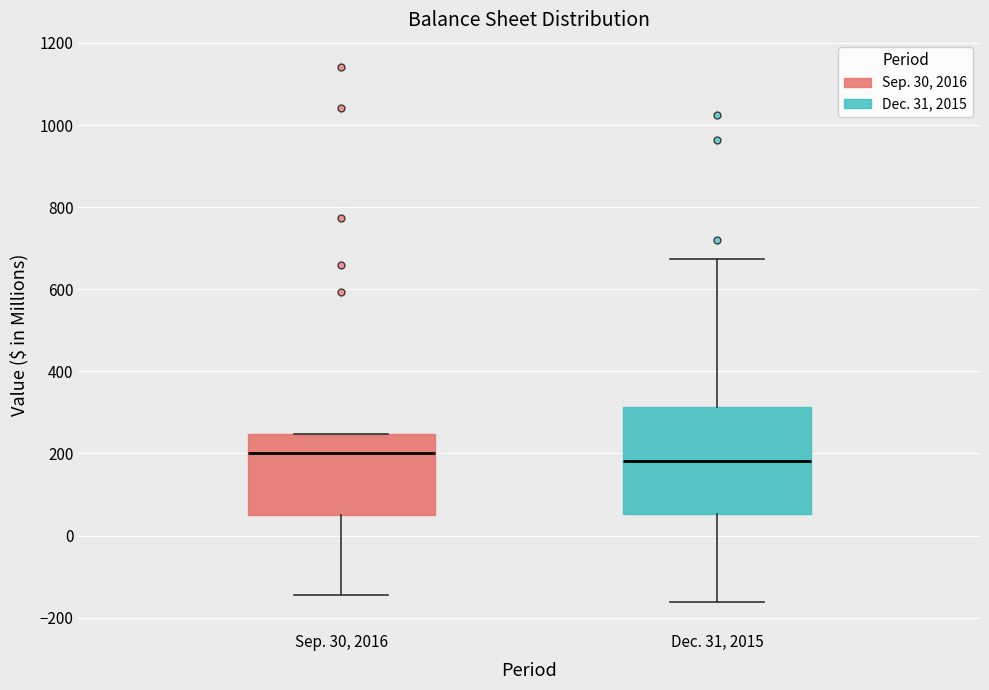

Reading left to right, transcribe this box plot: for each box, give where its median line is, the range the box spans, and where its two whiskers end, as read against the y-axis. The values are not printed on the chart, so give them approximately, as read against the axis.

Sep. 30, 2016: median 200, box 40 to 240, whiskers -140 to 240
Dec. 31, 2015: median 180, box 60 to 320, whiskers -160 to 680